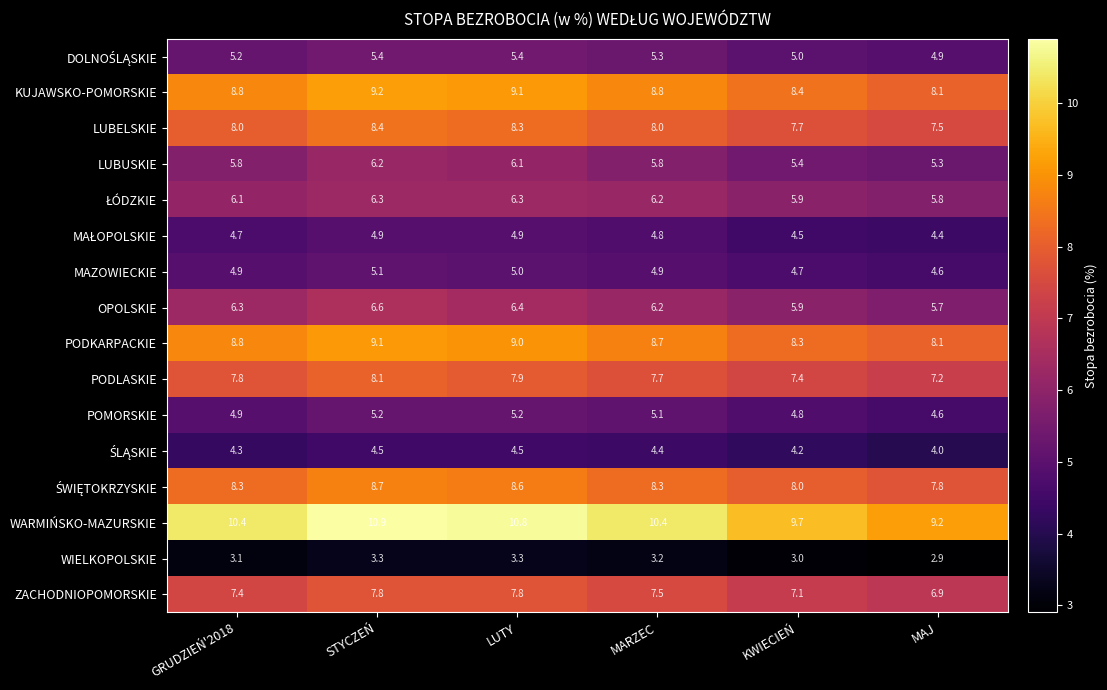

What is the total value across all series at KWIECIEŃ?

100.0